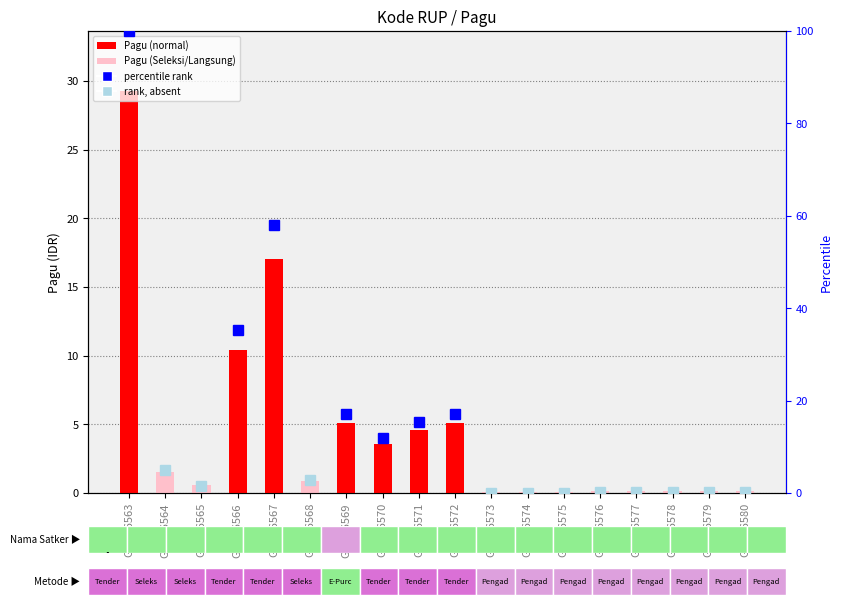

What is the difference between the maximum and minimum values?

29.1